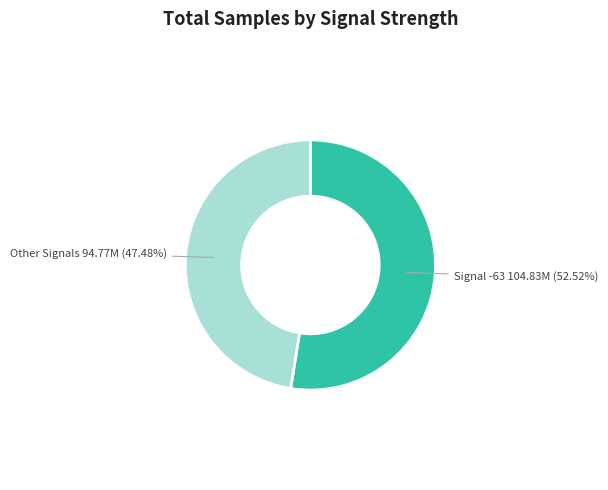

Is there any slice that represents more than half of the pie?

Yes